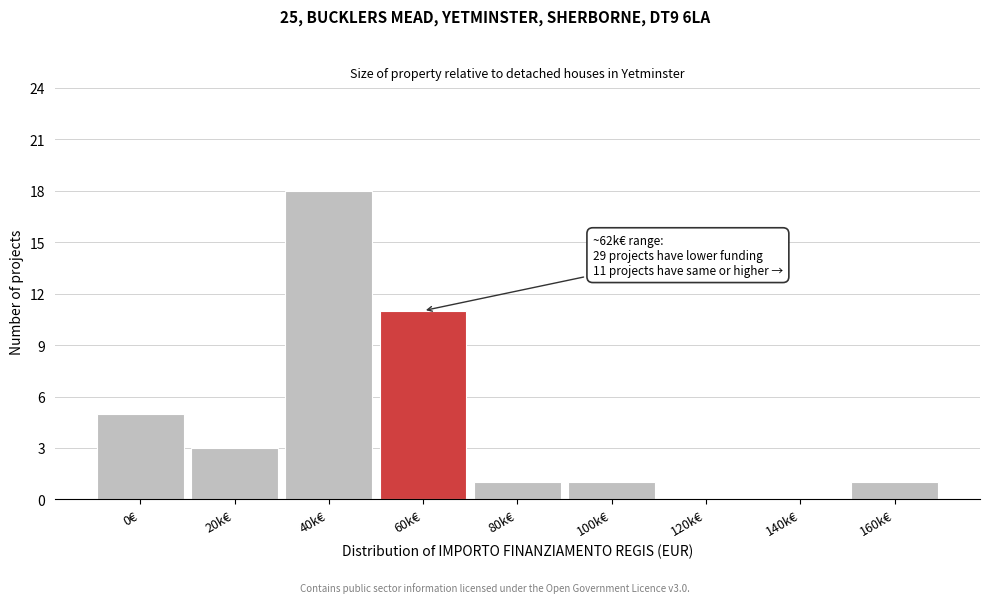

Reading left to right, transcribe all the data shown in this chart.

0€=5	20k€=3	40k€=18	60k€=11	80k€=1	100k€=1	120k€=0	140k€=0	160k€=1